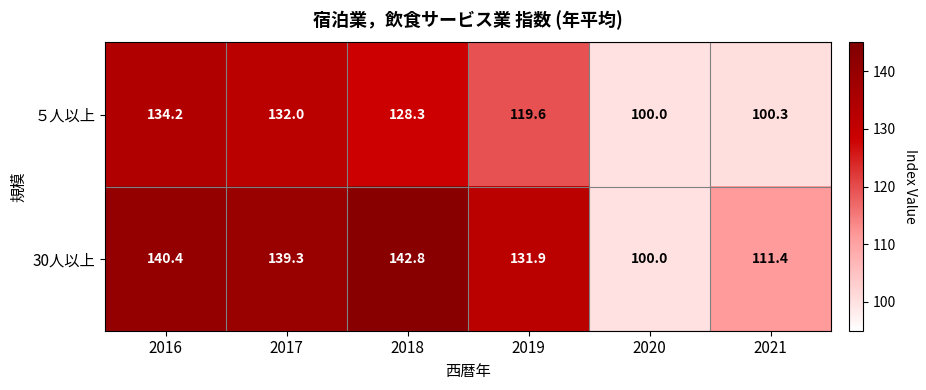

What is the total value across all series at 2017?

271.3